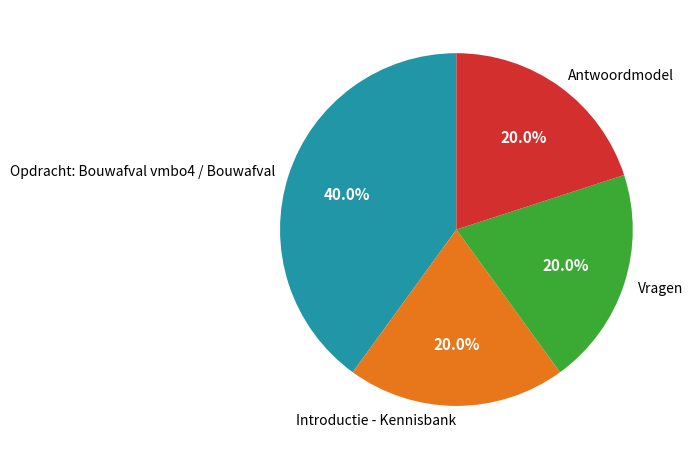

What is the ratio of the value at Antwoordmodel to the value at Opdracht: Bouwafval vmbo4 / Bouwafval?

0.5